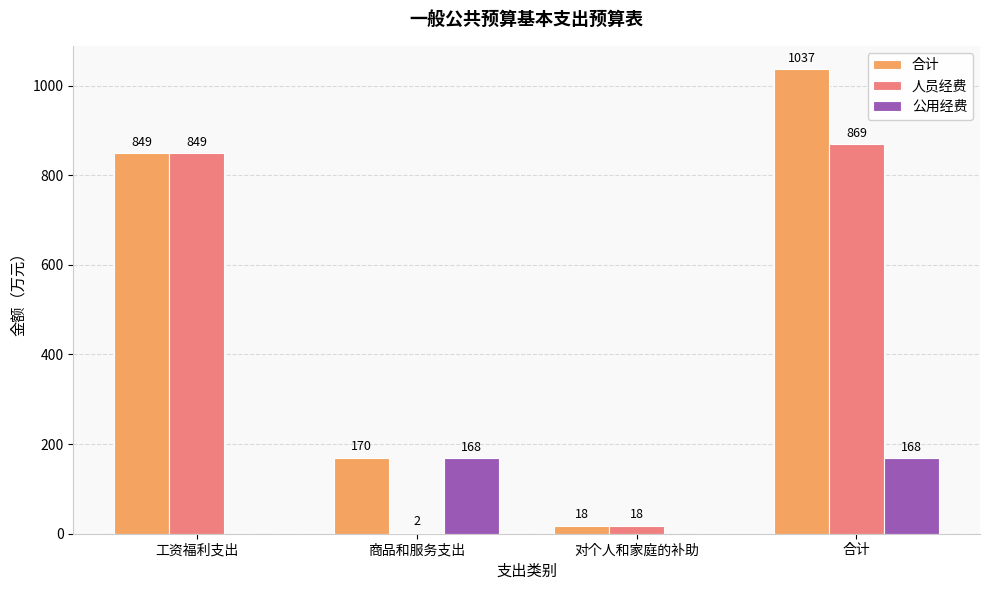

Which series changed the most between 对个人和家庭的补助 and 合计?

合计